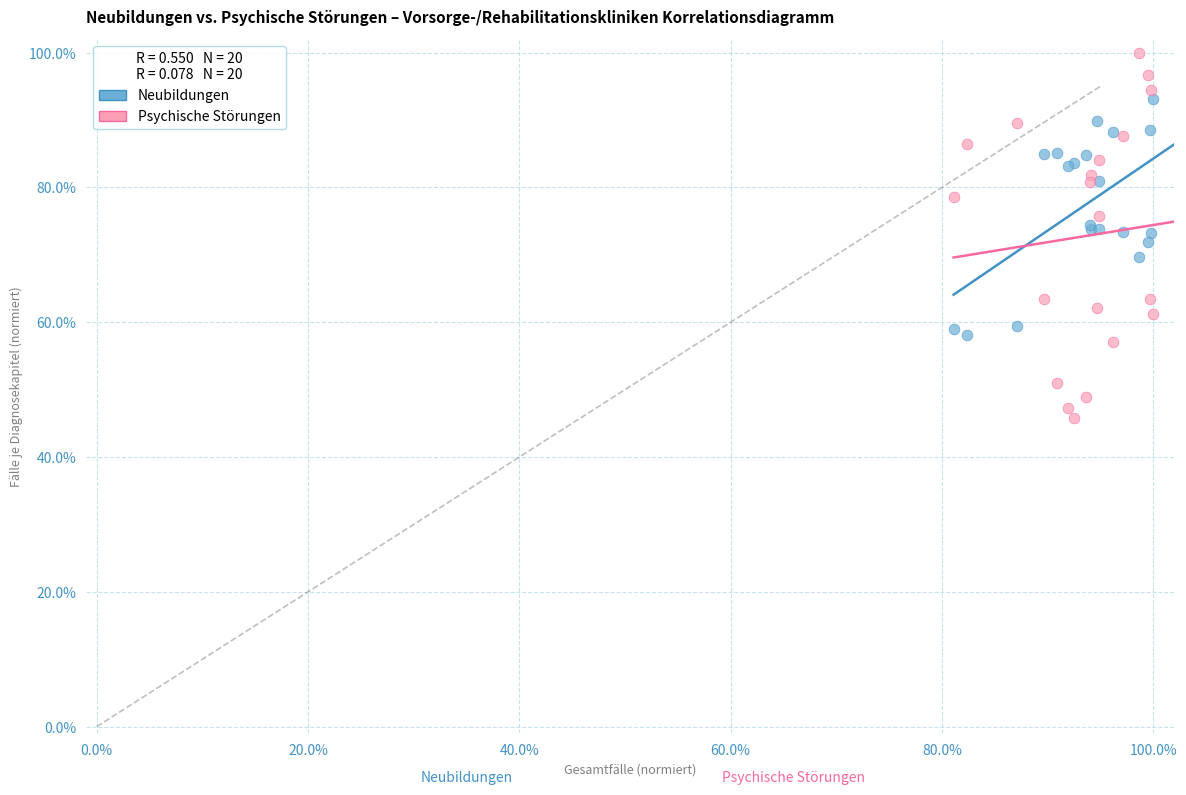

What are all the series names shown in the legend?

Neubildungen, Psychische Störungen